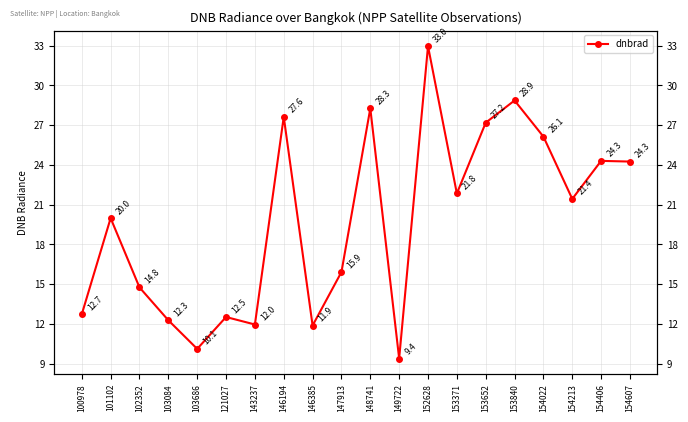

Where is the first local maximum?

101102